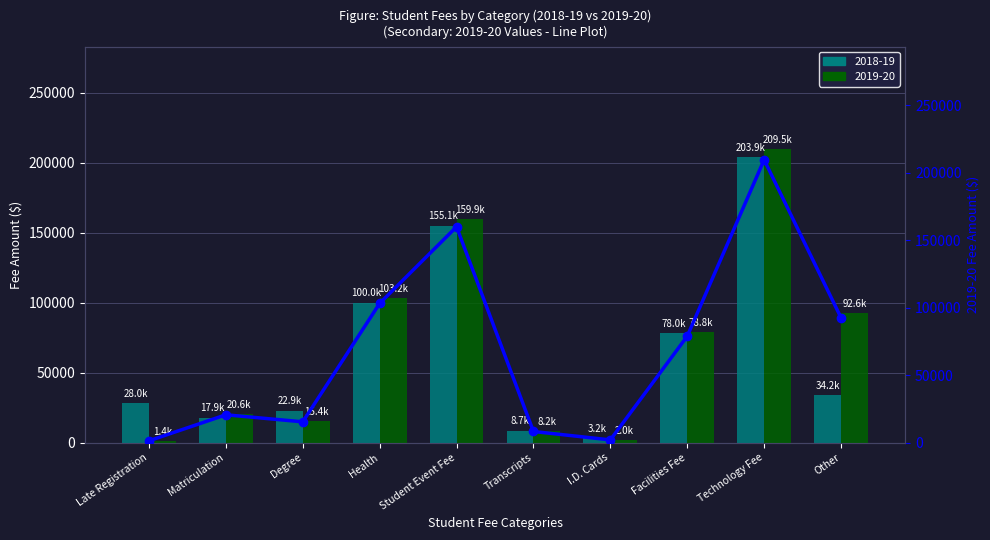

What is the sum of all values?

691621